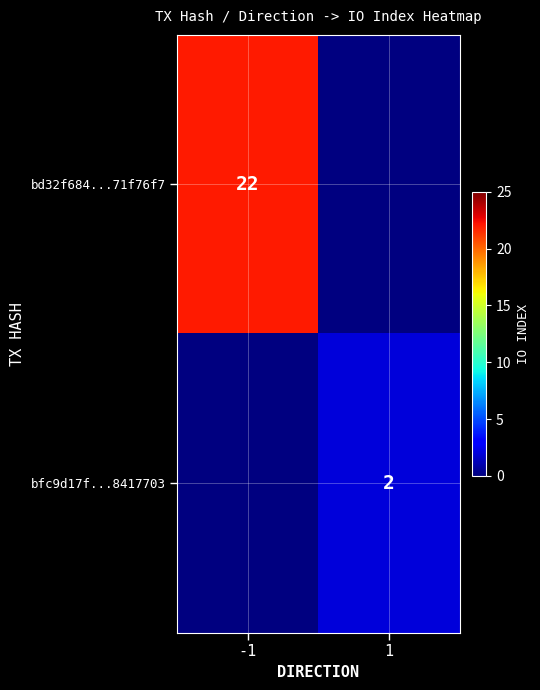

The value of bfc9d17f...8417703 at 1 is 2. True or false?

True